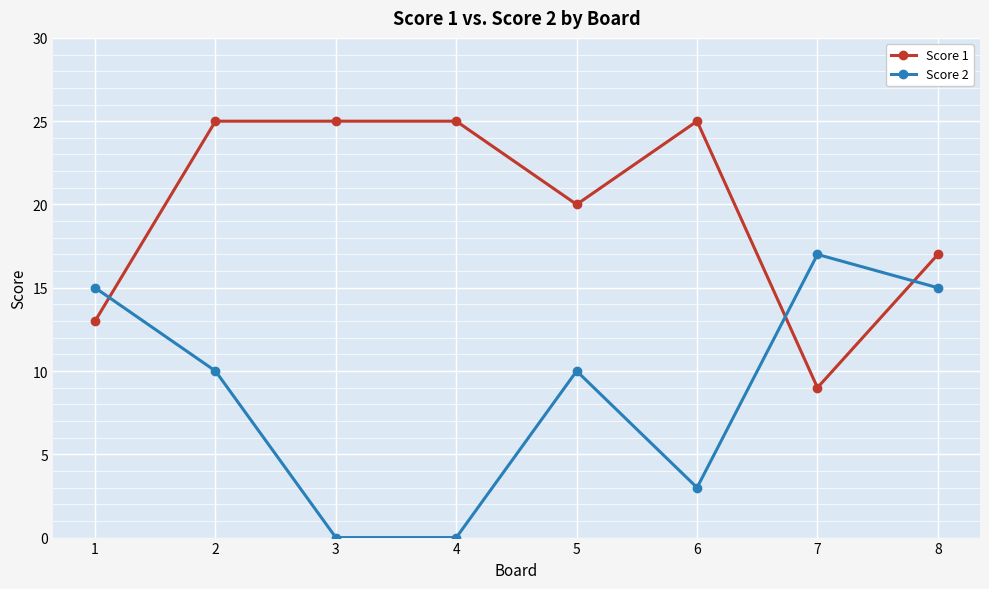

Reading left to right, extract all data points from this chart.

Score 1: 13	25	25	25	20	25	9	17
Score 2: 15	10	0	0	10	3	17	15